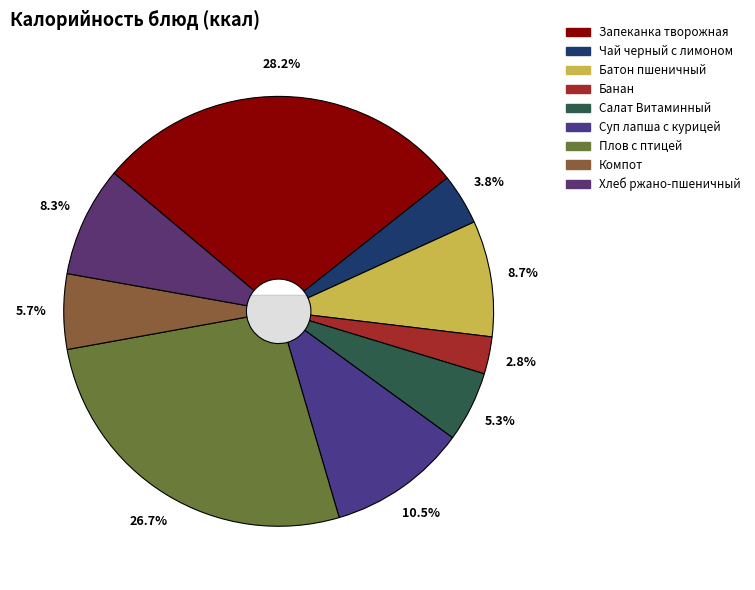

Is there any slice that represents more than half of the pie?

No